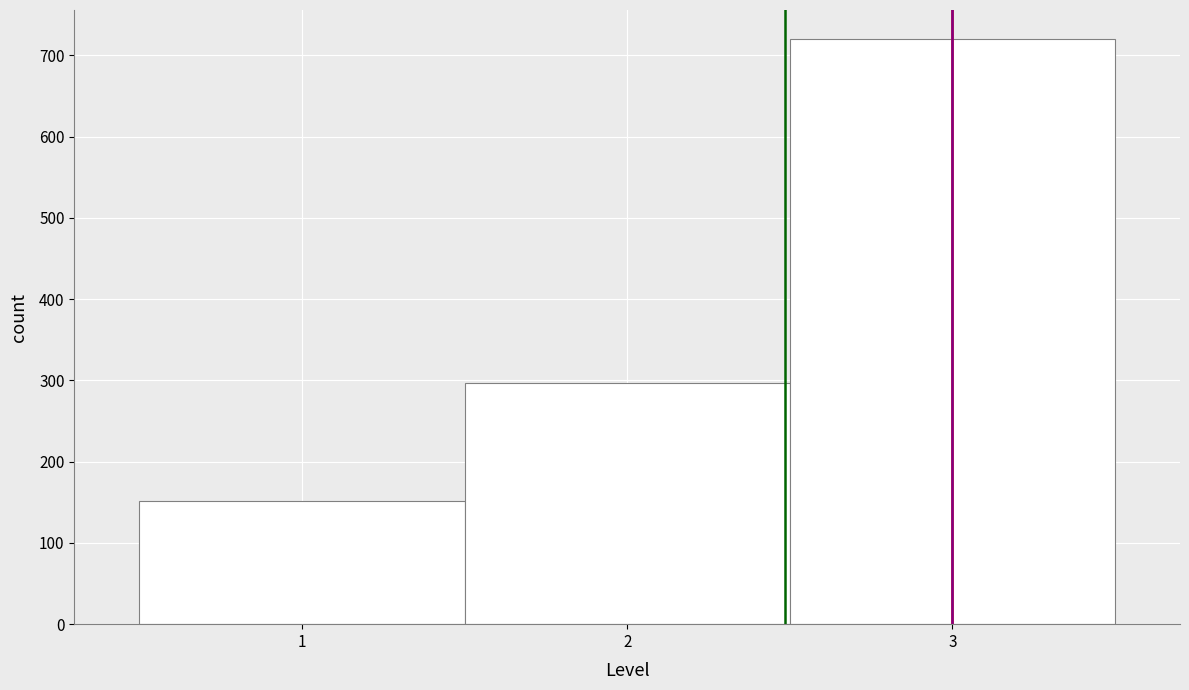

What is the height of the bar covering 0.5 to 1.5 on the x-axis? The values are not printed on the chart, so give them approximately, as read against the axis.

150